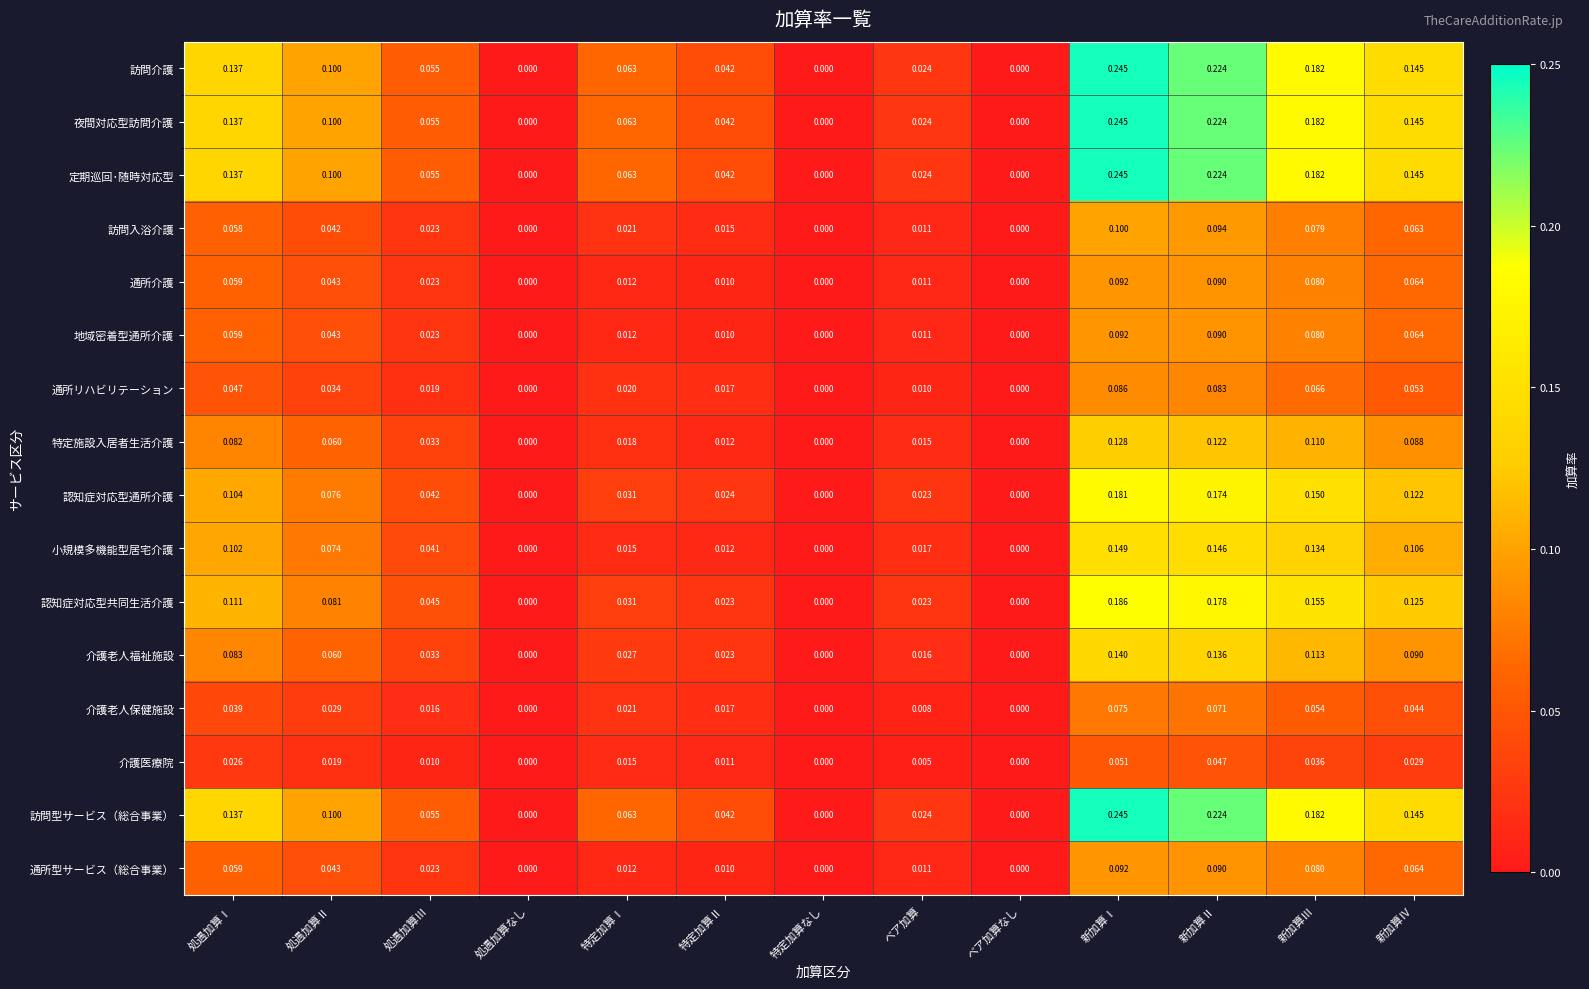

Is the value of 定期巡回･随時対応型 at 処遇加算Ⅰ greater than the value of 認知症対応型共同生活介護 at 特定加算なし?

Yes